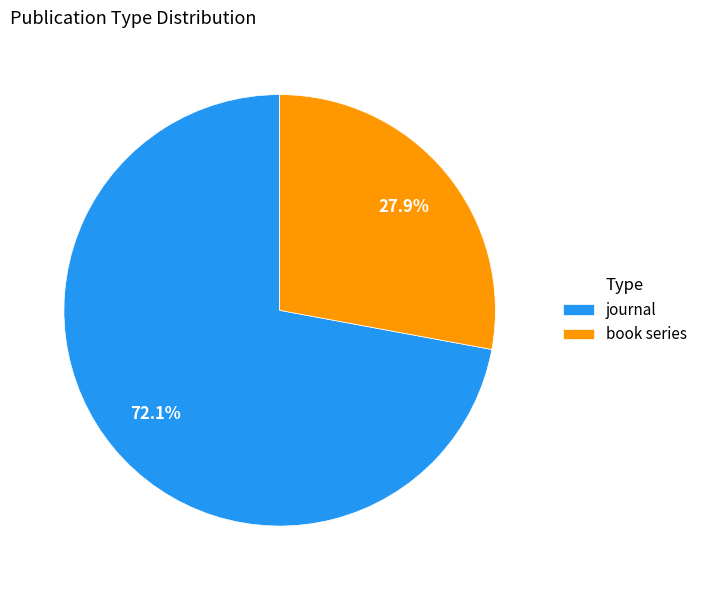

What is the total percentage of book series and journal?

100.0%